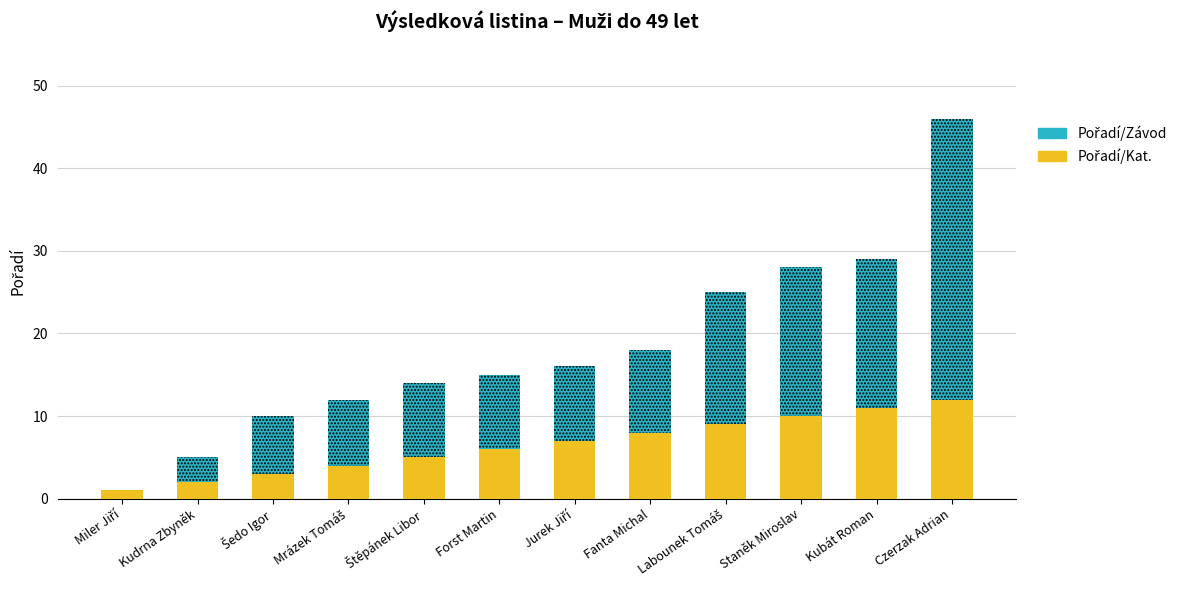

At which category is the sum across all series the highest?

Czerzak Adrian